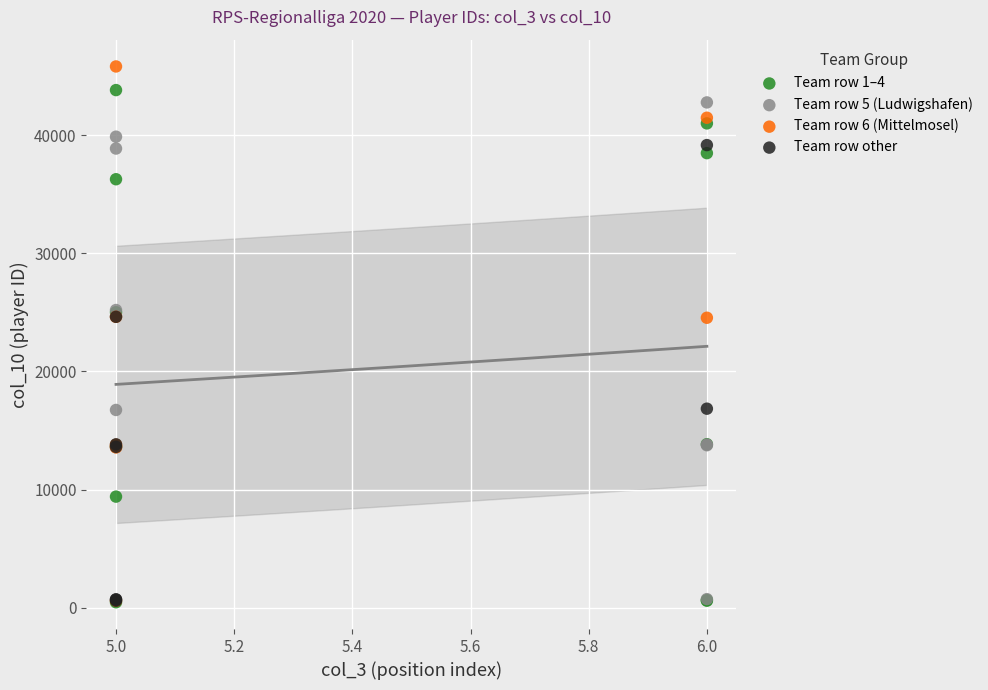

Which series has the largest Y range (max minus min)?

Team row 6 (Mittelmosel)